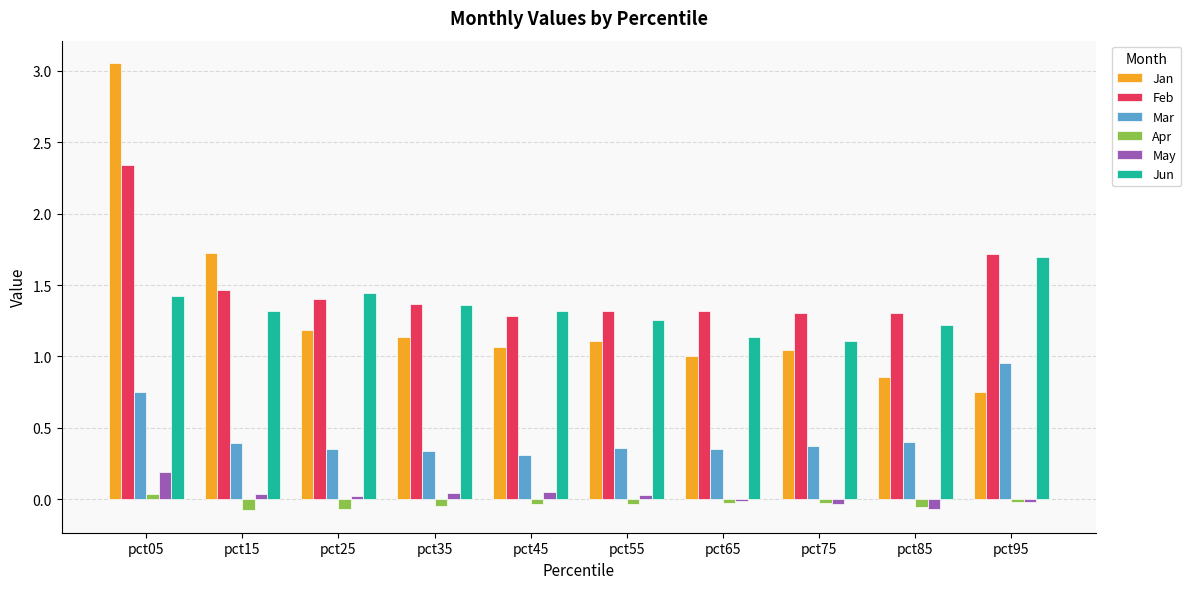

True or false: Jun has a value of 1.0 at pct25.

False